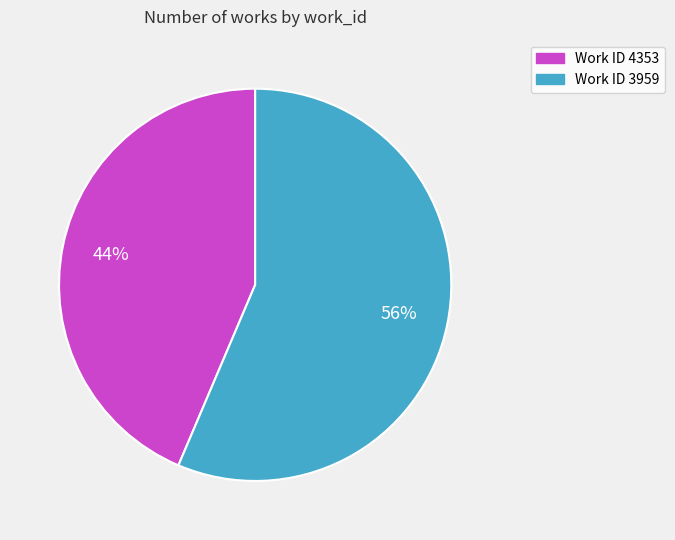

Does any single category account for the majority?

Yes